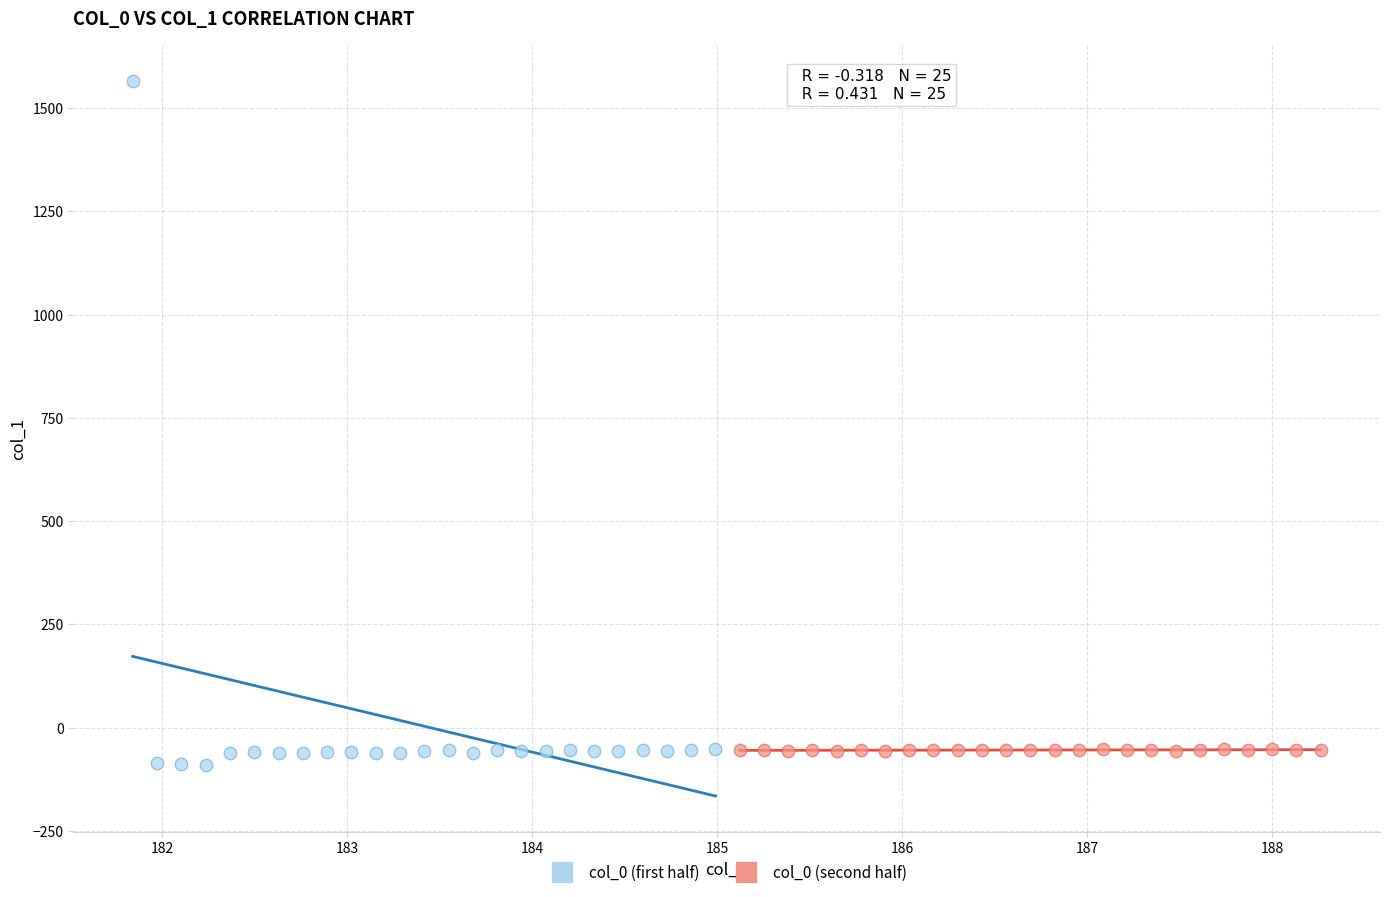

Which series contains the lowest Y value?

col_0 (first half)